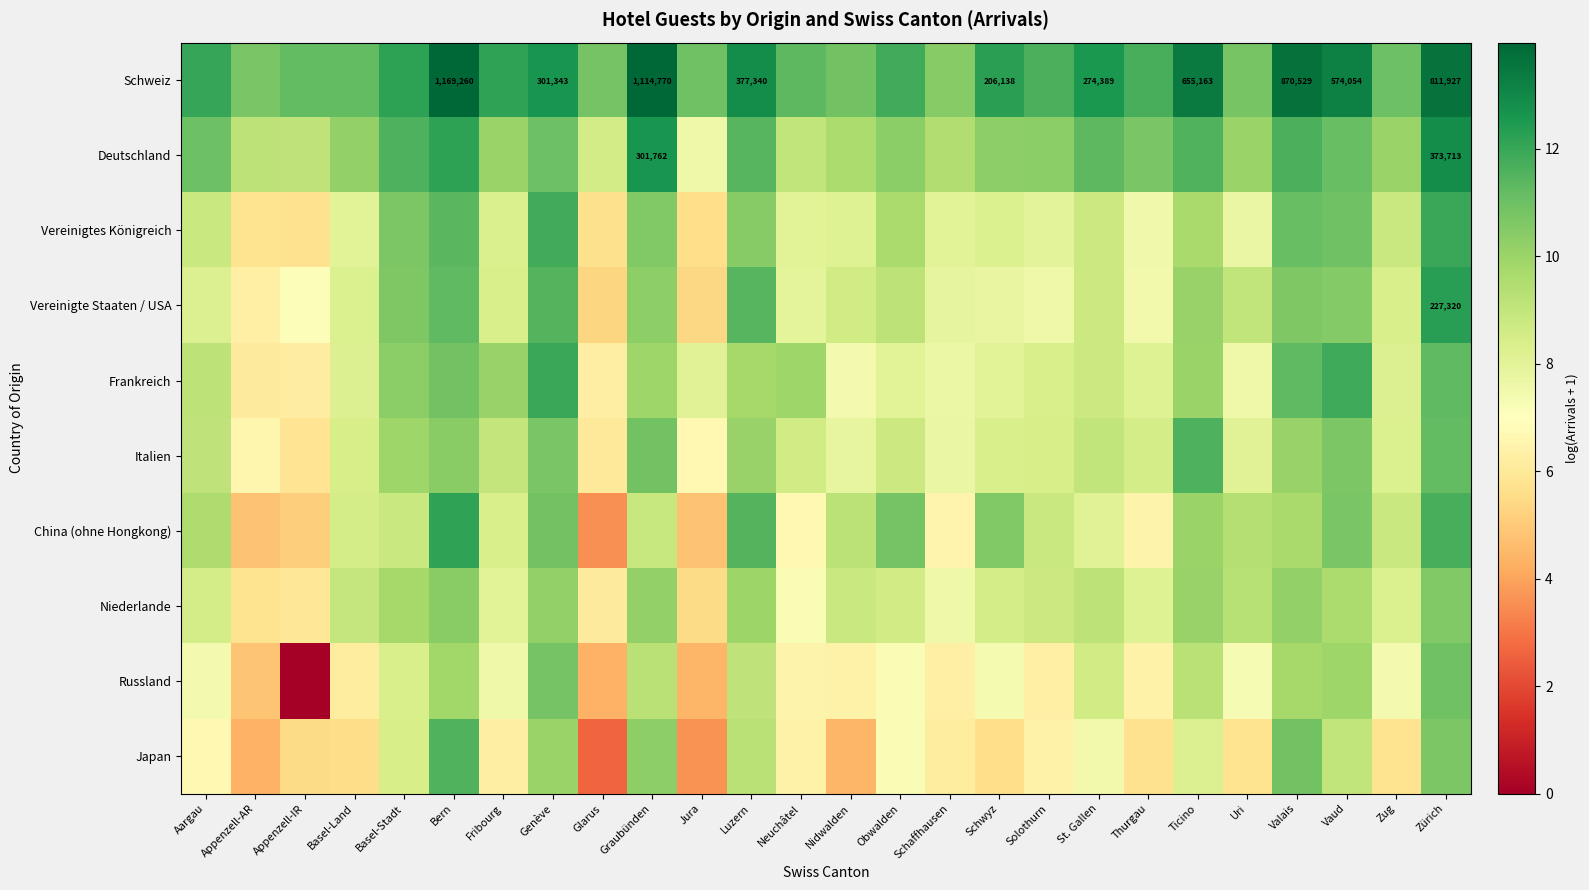

What is the sum of all Russland values?

191.7